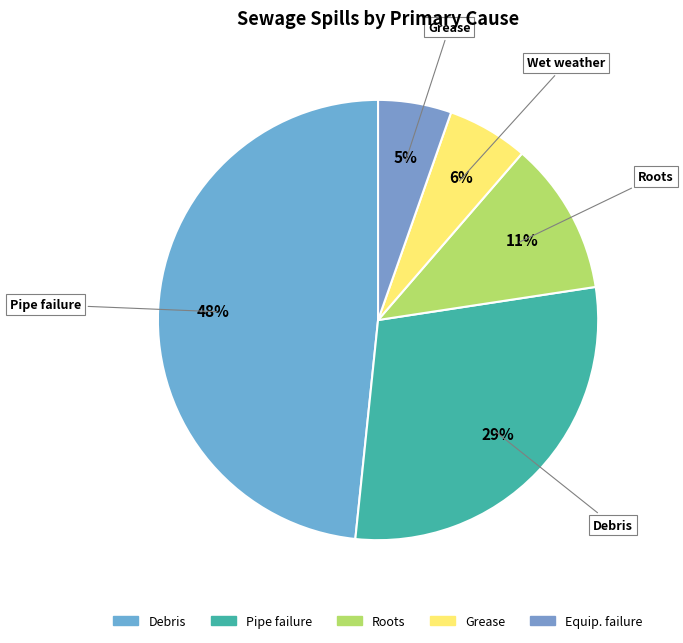

How many segments does this pie chart have?

5